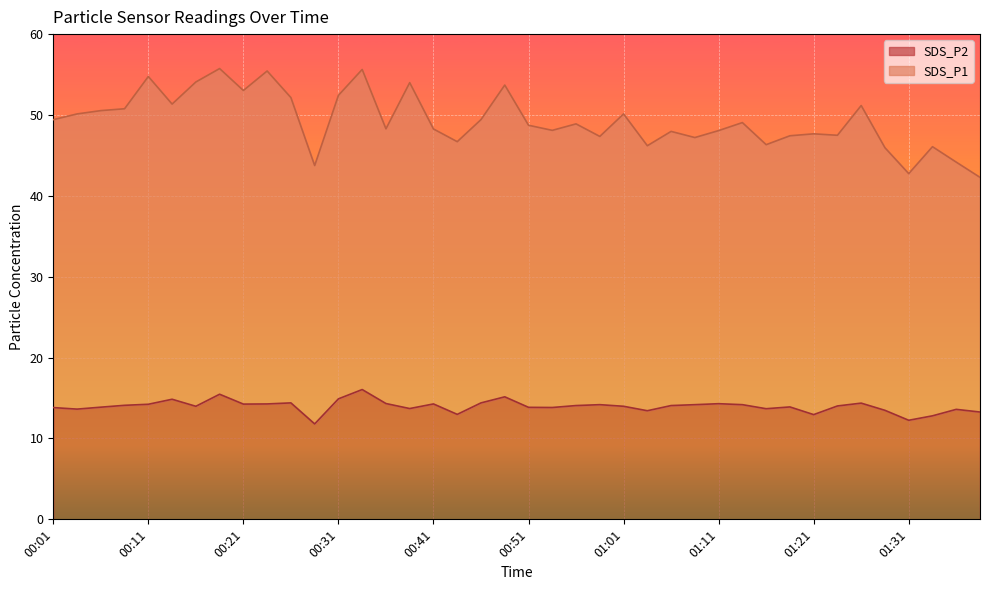

What position from the left is 00:23?

10